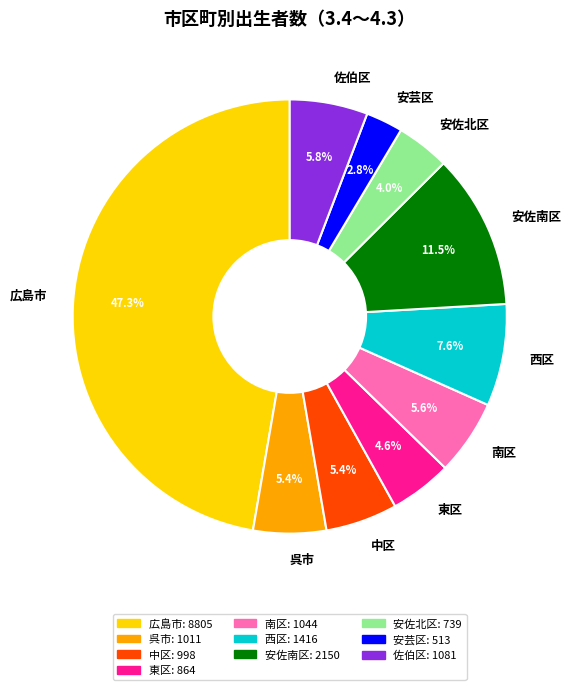

Is the sum of 呉市 and 中区 greater than half?

No